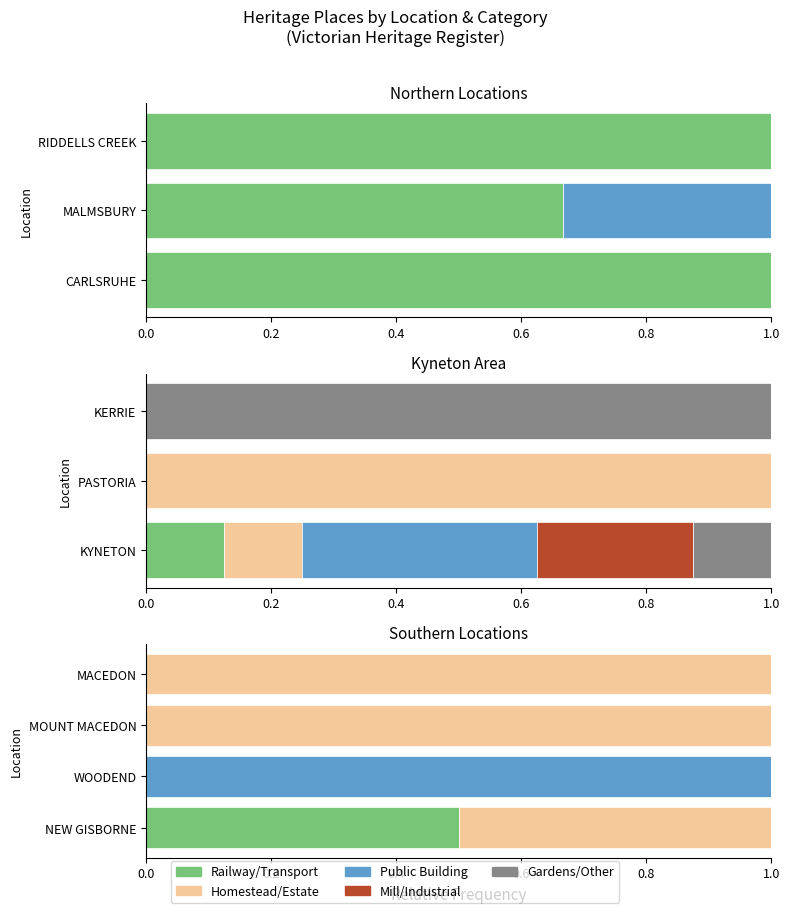

How many data points in Homestead/Estate are less than 1?

2